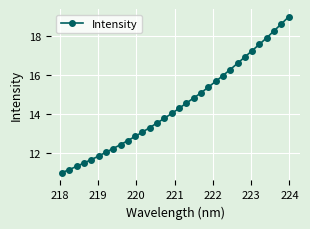

What is the value of the 20th point from the left?

15.1